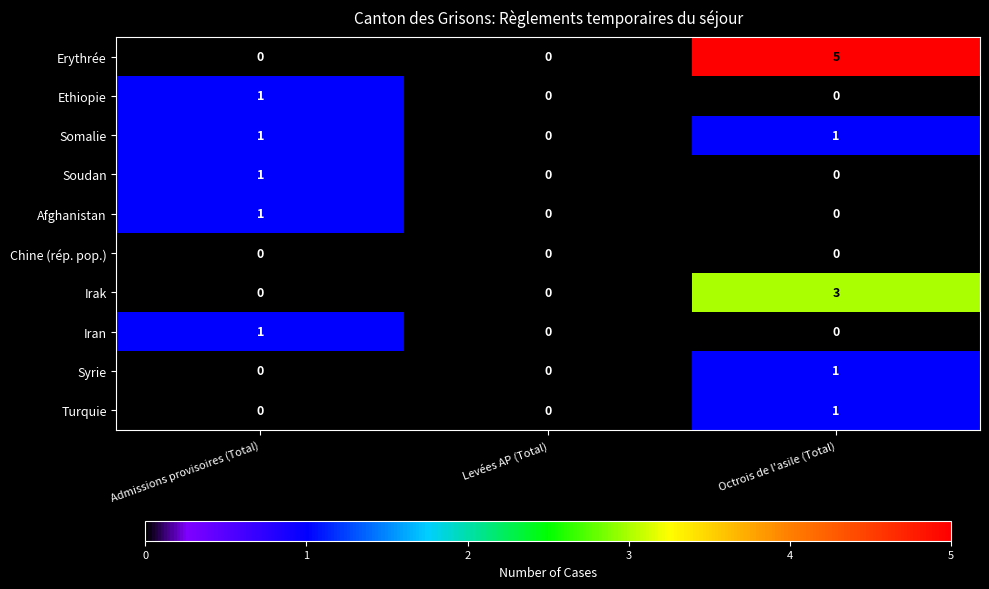

Is it true that Erythrée equals 5 at Octrois de l'asile (Total)?

True